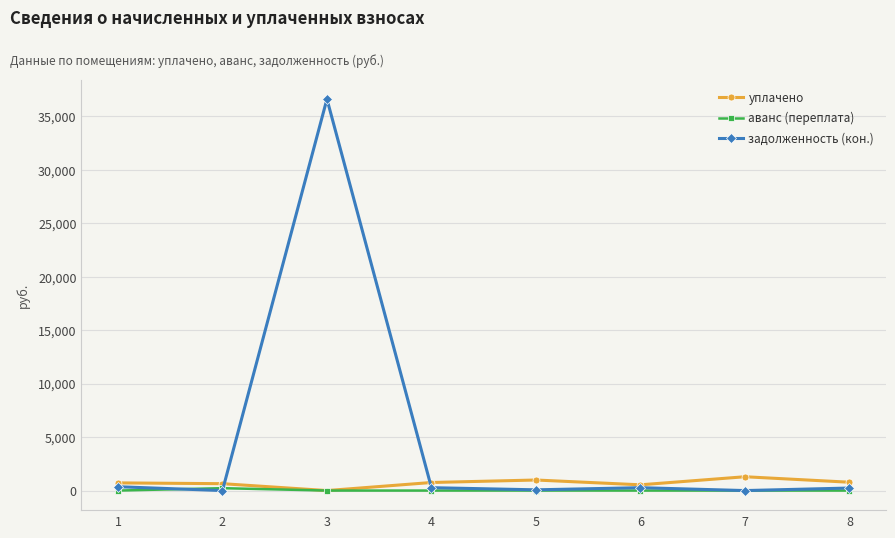

Is the value of аванс (переплата) at 8 greater than the value of уплачено at 5?

No